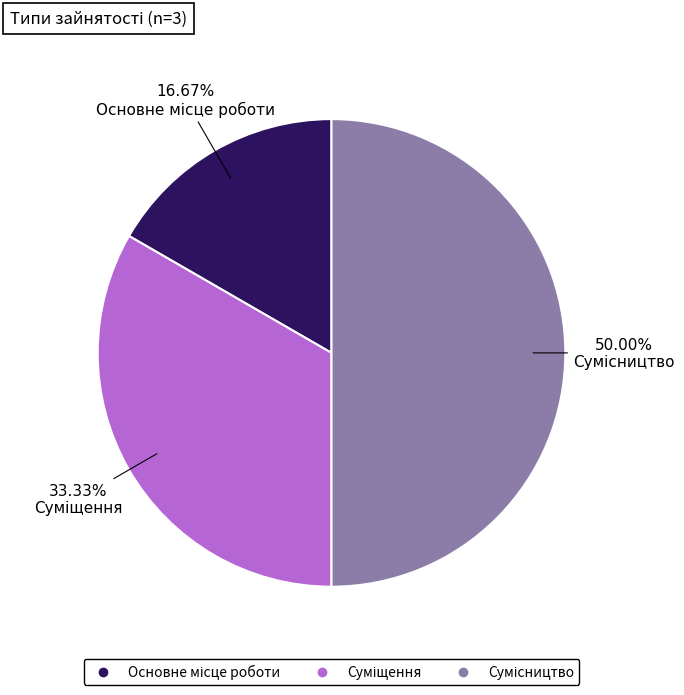

How many slices are in this pie chart?

3